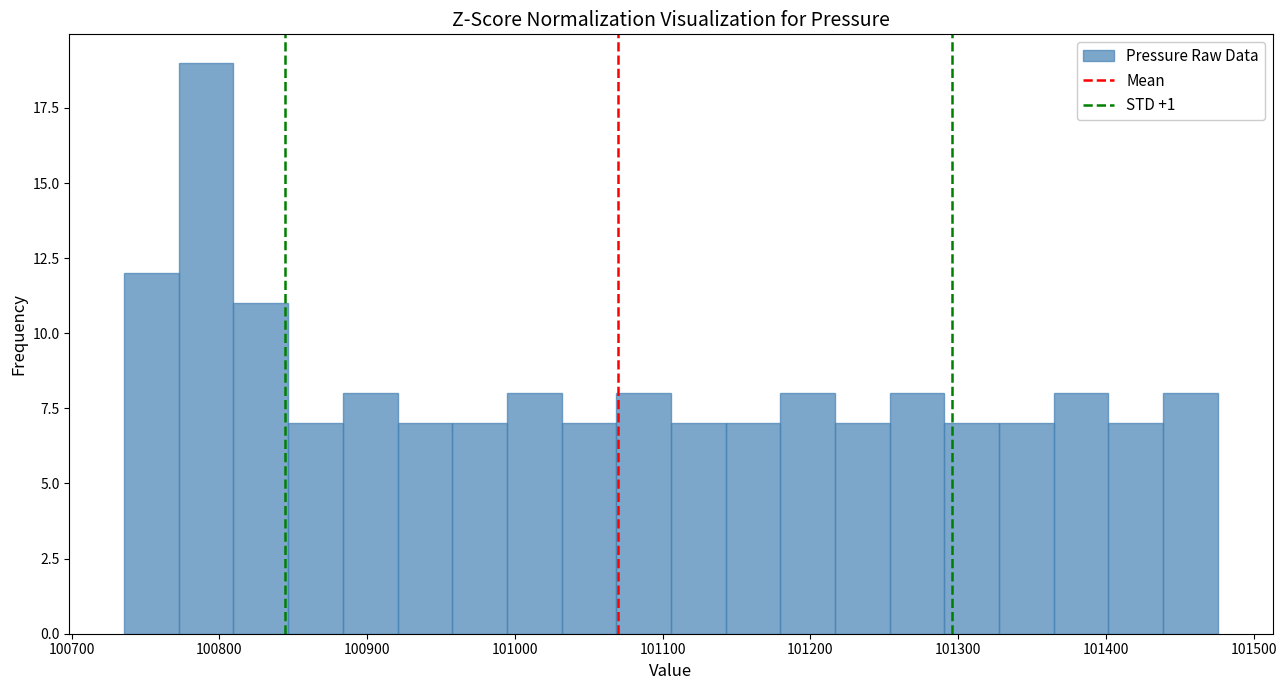

Read against the x-axis, roughly where is the centre of the tallest bar?

100790